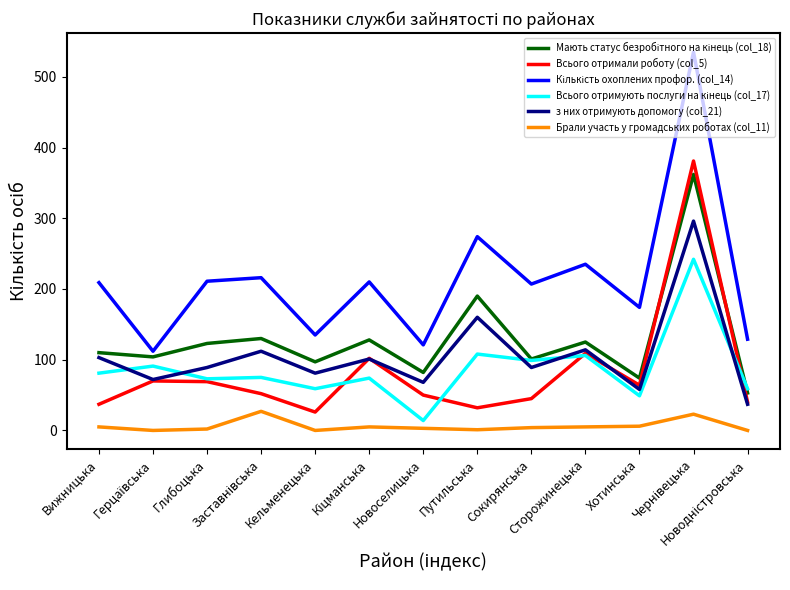

What is the maximum value shown in the chart?

535